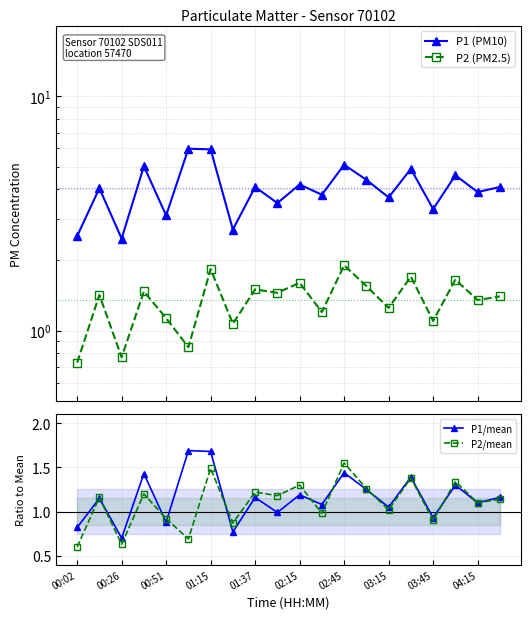

At which category does P1/mean reach its first local valley?

00:26